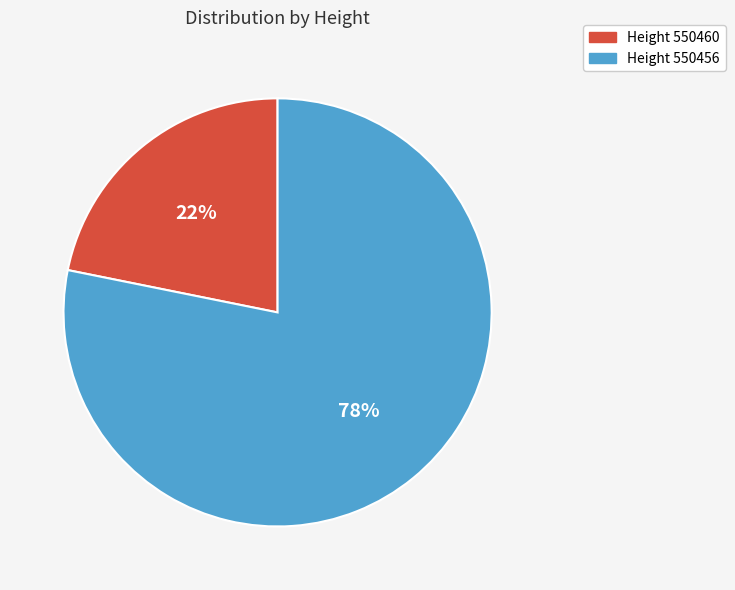

To the nearest percent, what is the average slice percentage?

50%